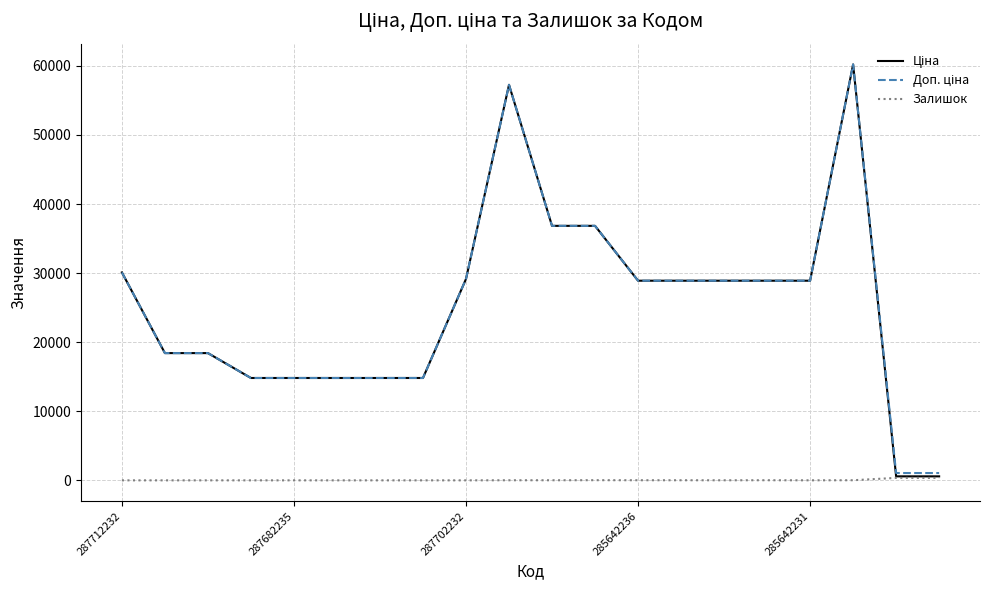

Which series has the largest total across all categories?

Доп. ціна